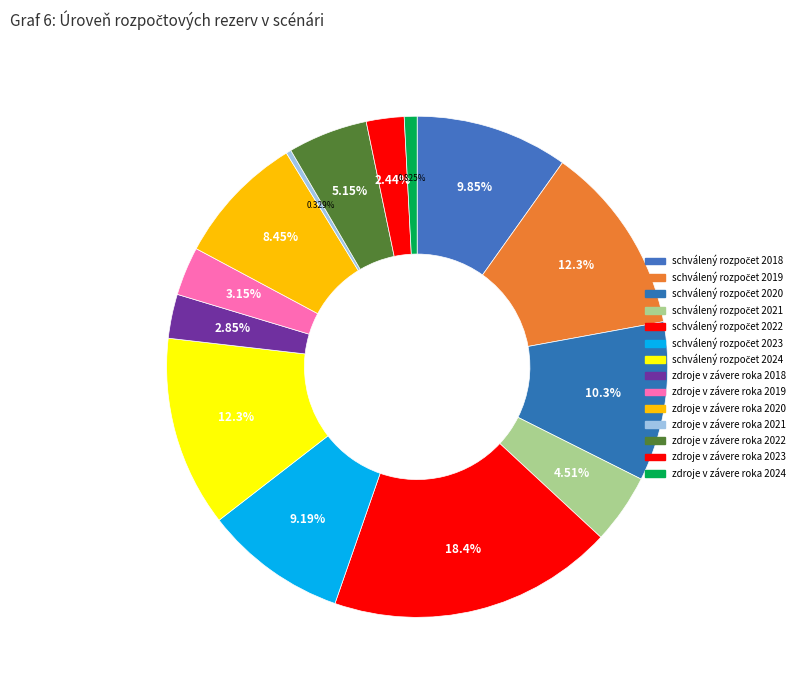

The zdroje v závere roka 2018 slice represents 3% of the pie. True or false?

True